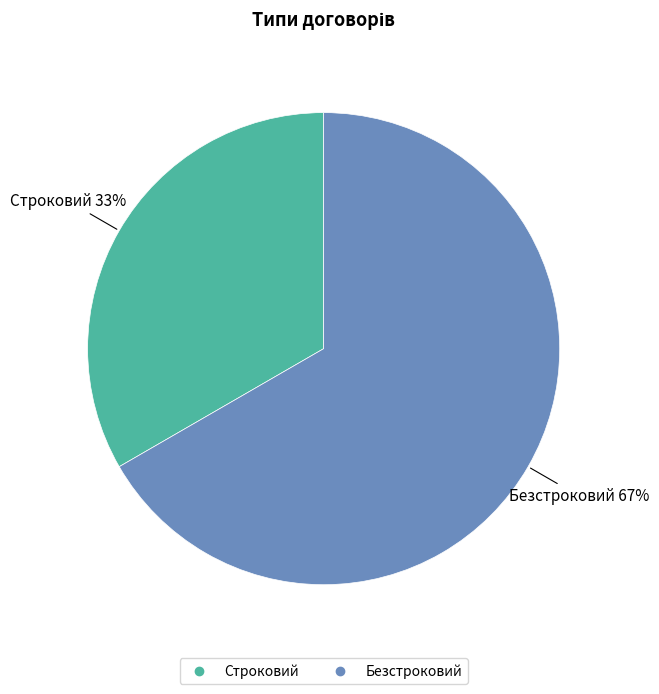

To the nearest percent, what is the average slice percentage?

50%